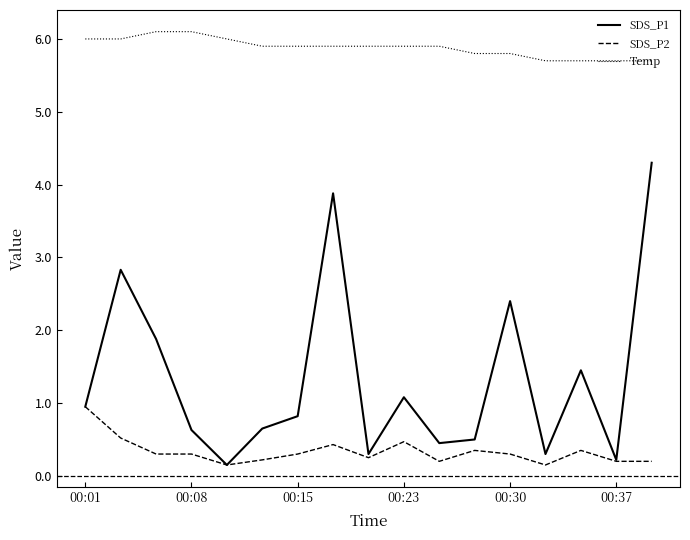

Which series has the largest total across all categories?

Temp